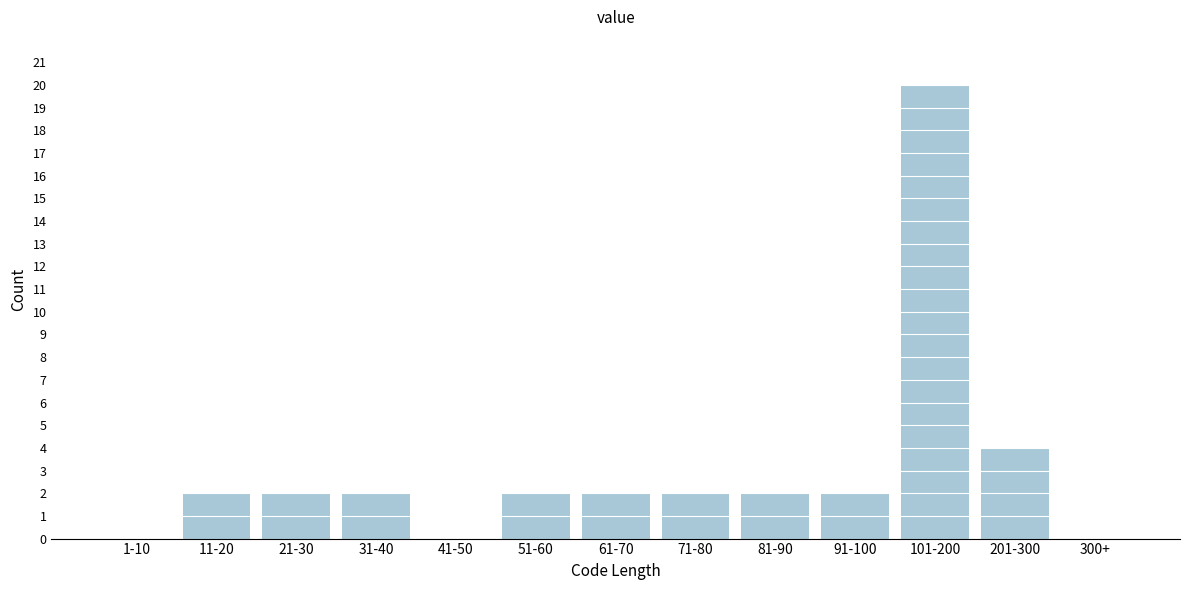

Reading left to right, transcribe all the data shown in this chart.

1-10=0	11-20=2	21-30=2	31-40=2	41-50=0	51-60=2	61-70=2	71-80=2	81-90=2	91-100=2	101-200=20	201-300=4	300+=0